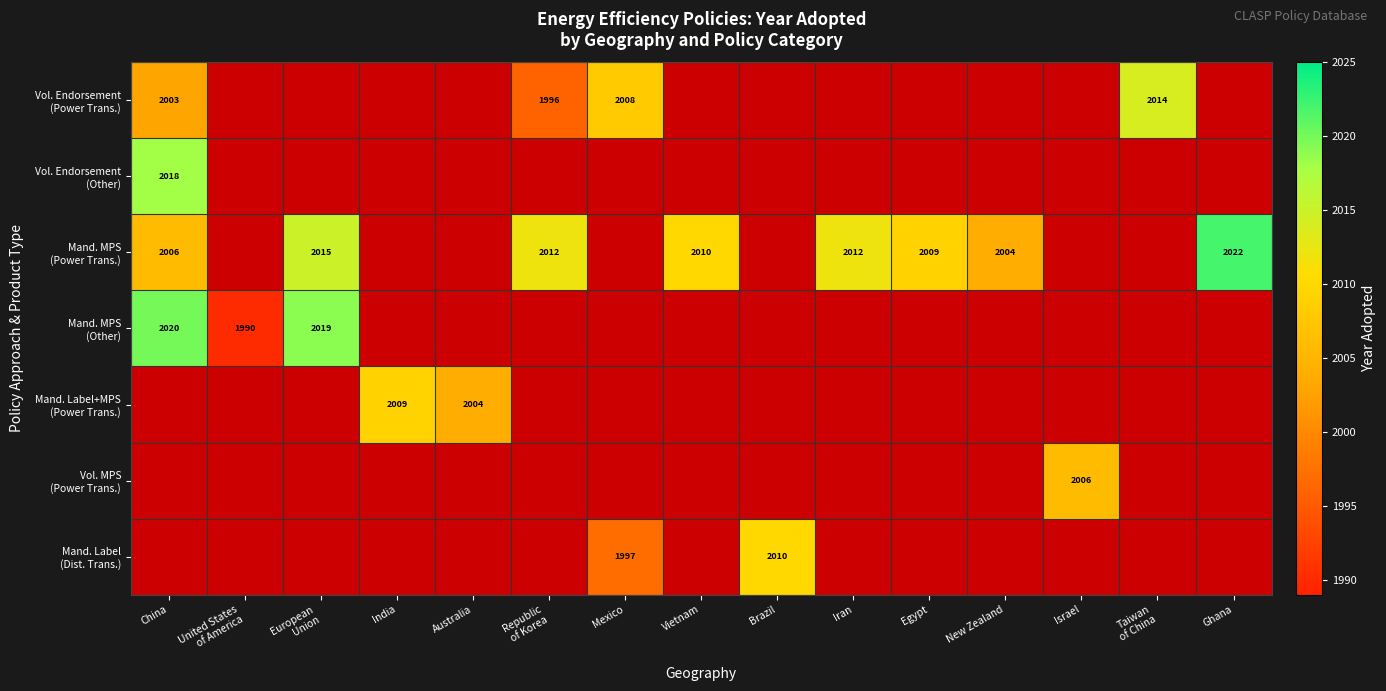

How many categories are shown in the chart?

15